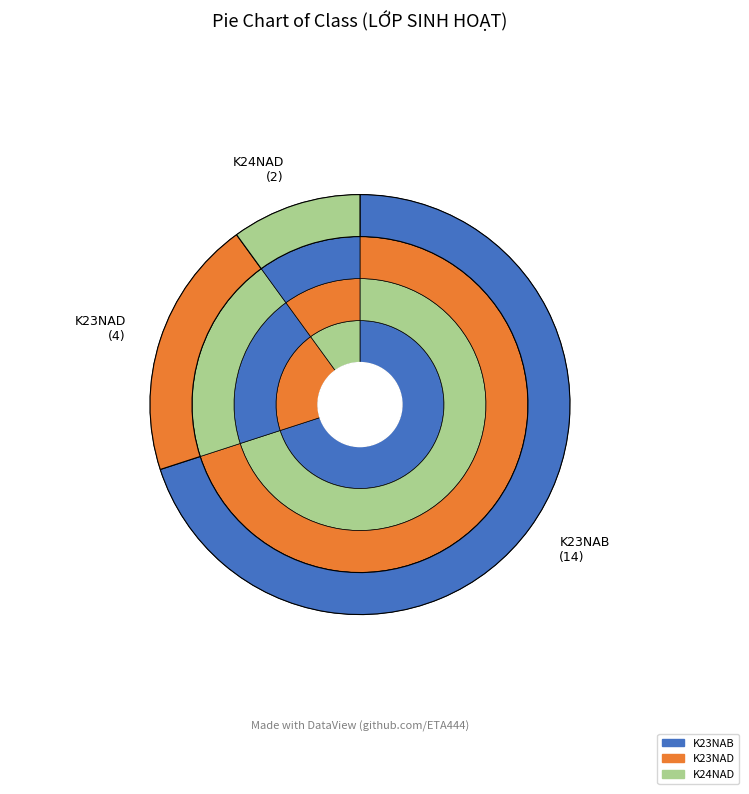

How many slices are in this pie chart?

3